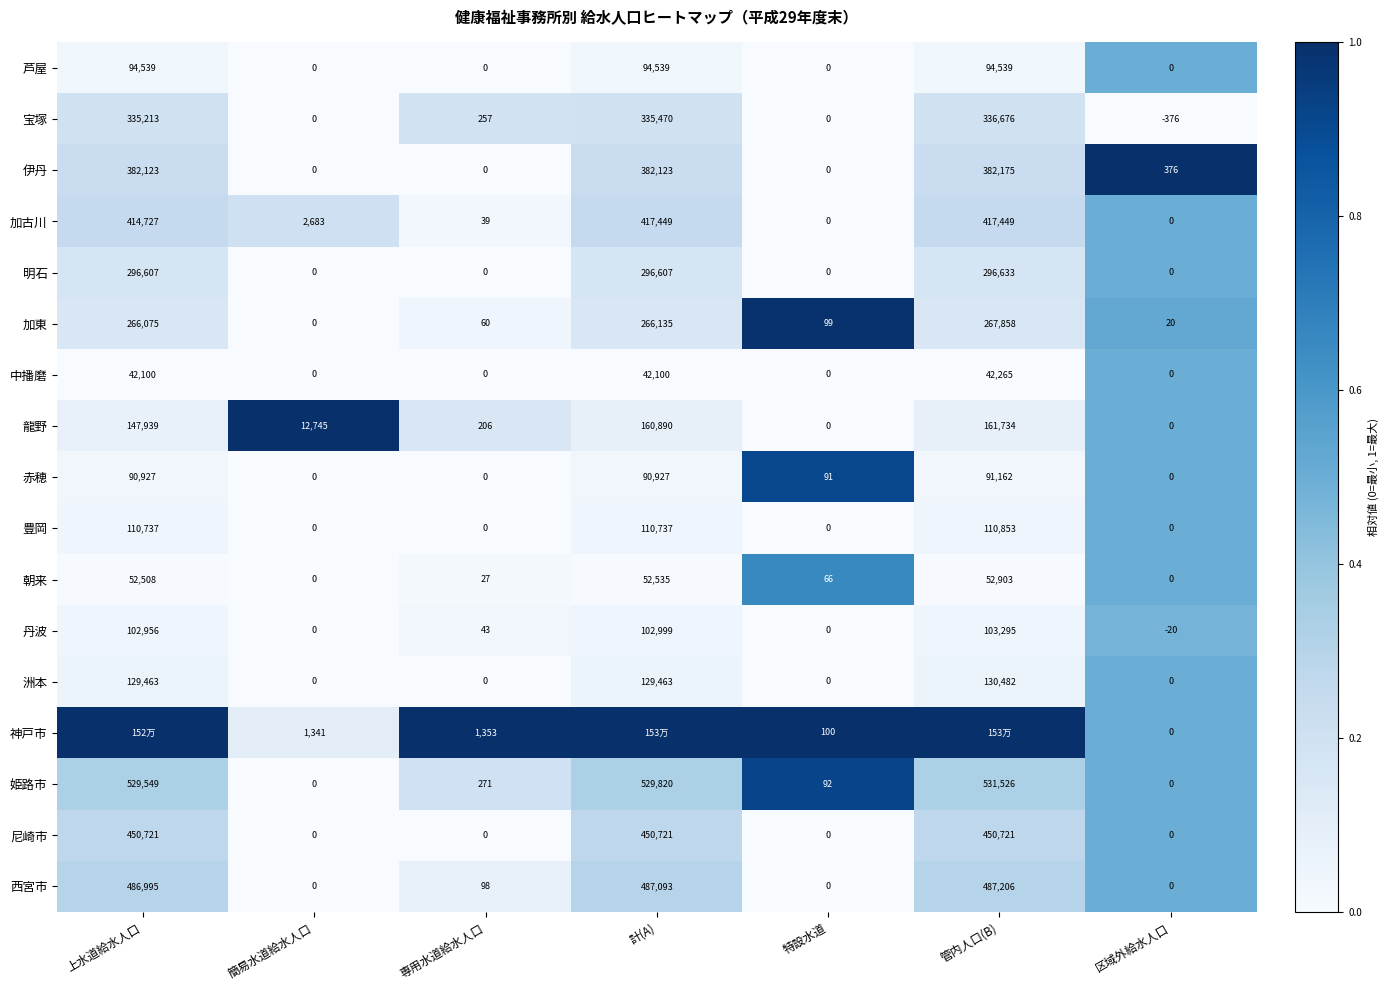

The 赤穂 series shows 91162 at 管内人口(B). True or false?

True